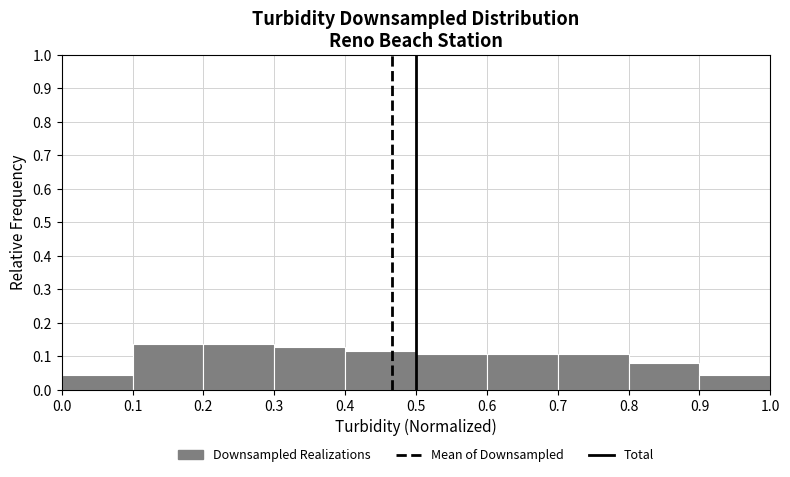

How tall is the bar that spans 0.5 to 0.6 on the x-axis? The values are not printed on the chart, so give them approximately, as read against the axis.

0.11